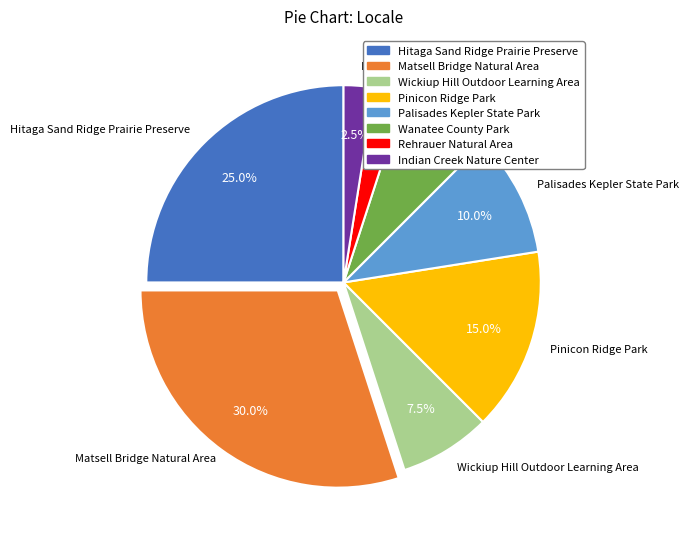

To the nearest percent, what is the combined percentage of Rehrauer Natural Area and Wickiup Hill Outdoor Learning Area?

10%